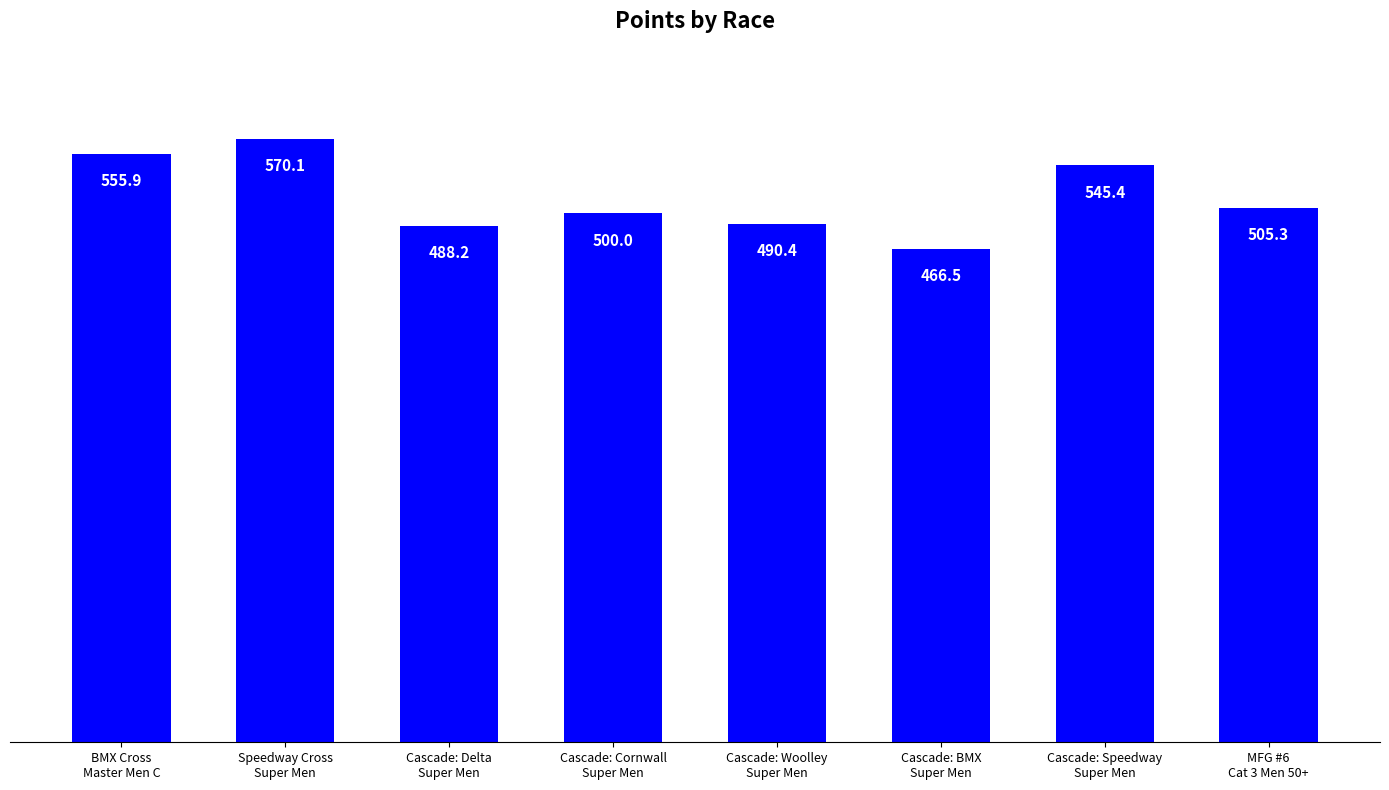

Reading left to right, list all the values displayed in this chart.

BMX Cross
Master Men C=555.9	Speedway Cross
Super Men=570.1	Cascade: Delta
Super Men=488.2	Cascade: Cornwall
Super Men=500.0	Cascade: Woolley
Super Men=490.4	Cascade: BMX
Super Men=466.5	Cascade: Speedway
Super Men=545.4	MFG #6
Cat 3 Men 50+=505.3